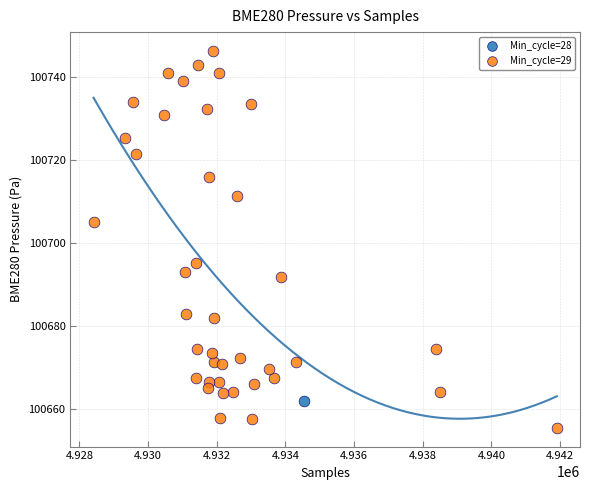

What are all the series names shown in the legend?

Min_cycle=28, Min_cycle=29